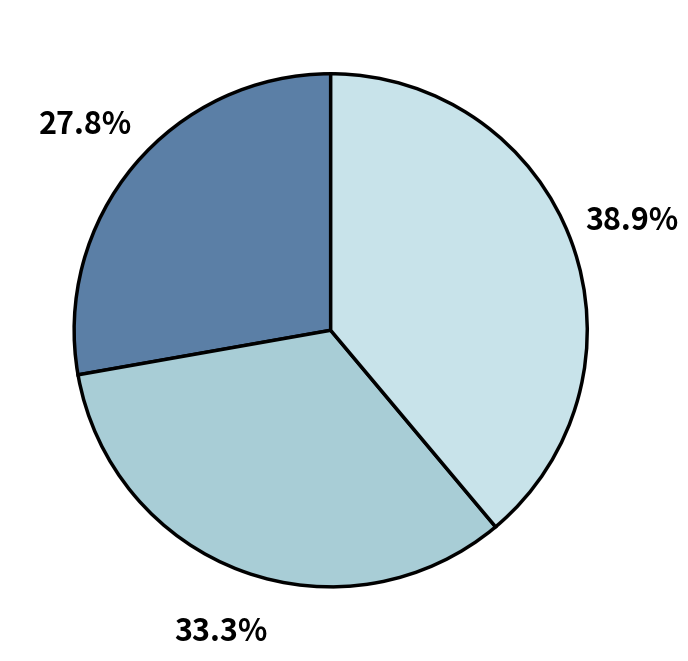

Is there a majority slice in this chart?

No